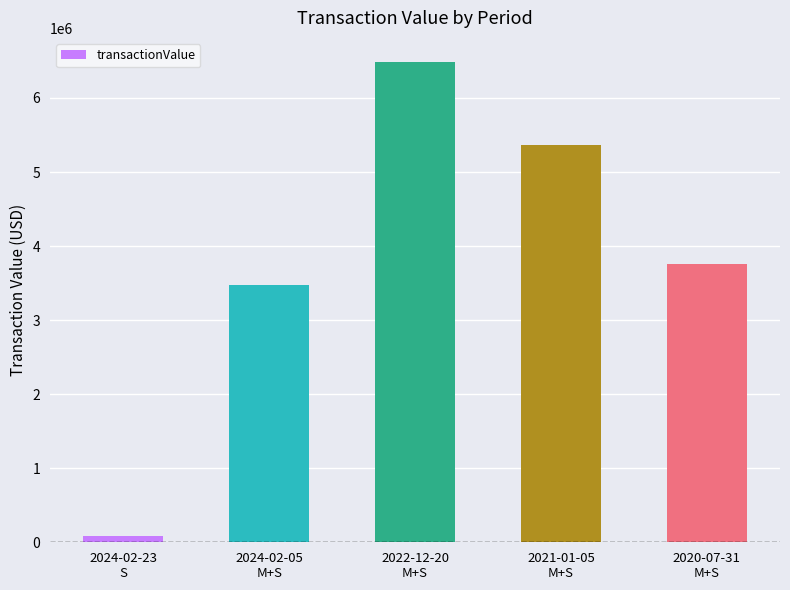

What is the value of the 4th bar from the left?

5359524